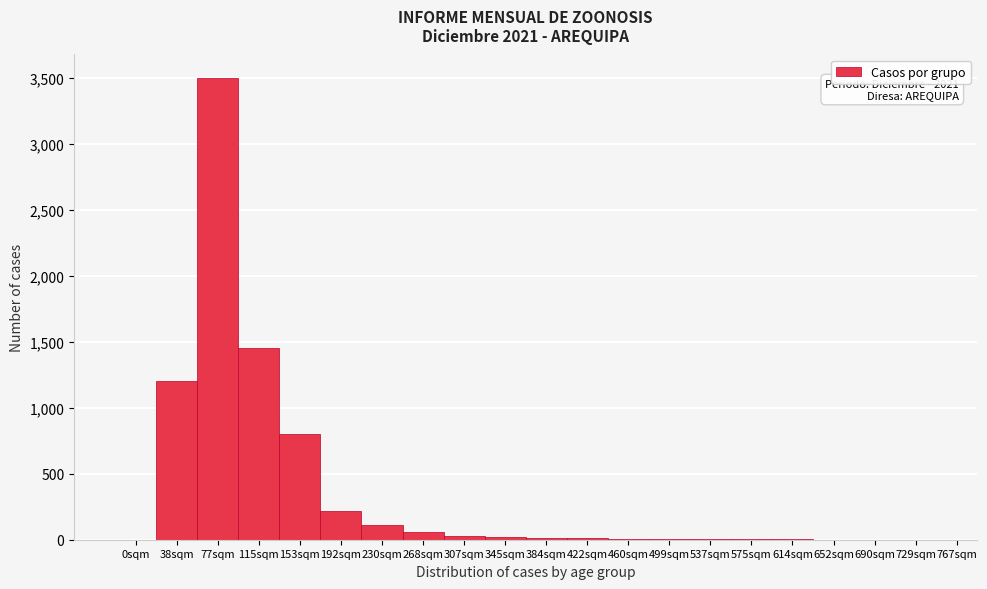

At which label is the value closest to 1750?

115sqm